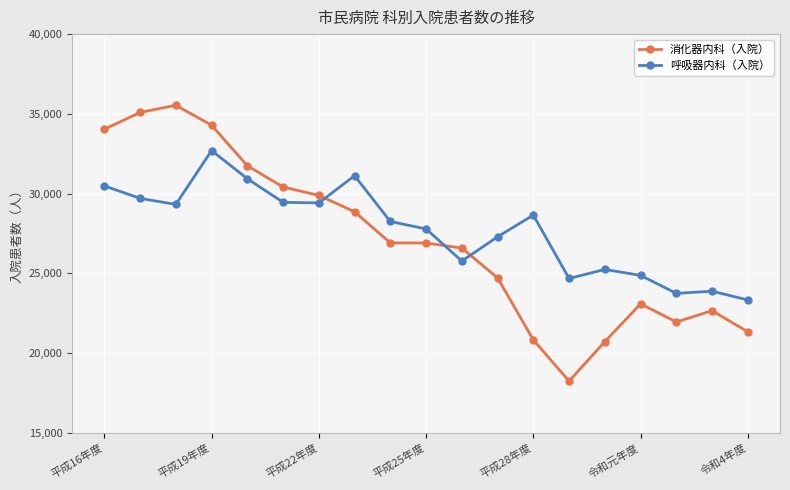

What is the average value of the 消化器内科（入院） series?

27036